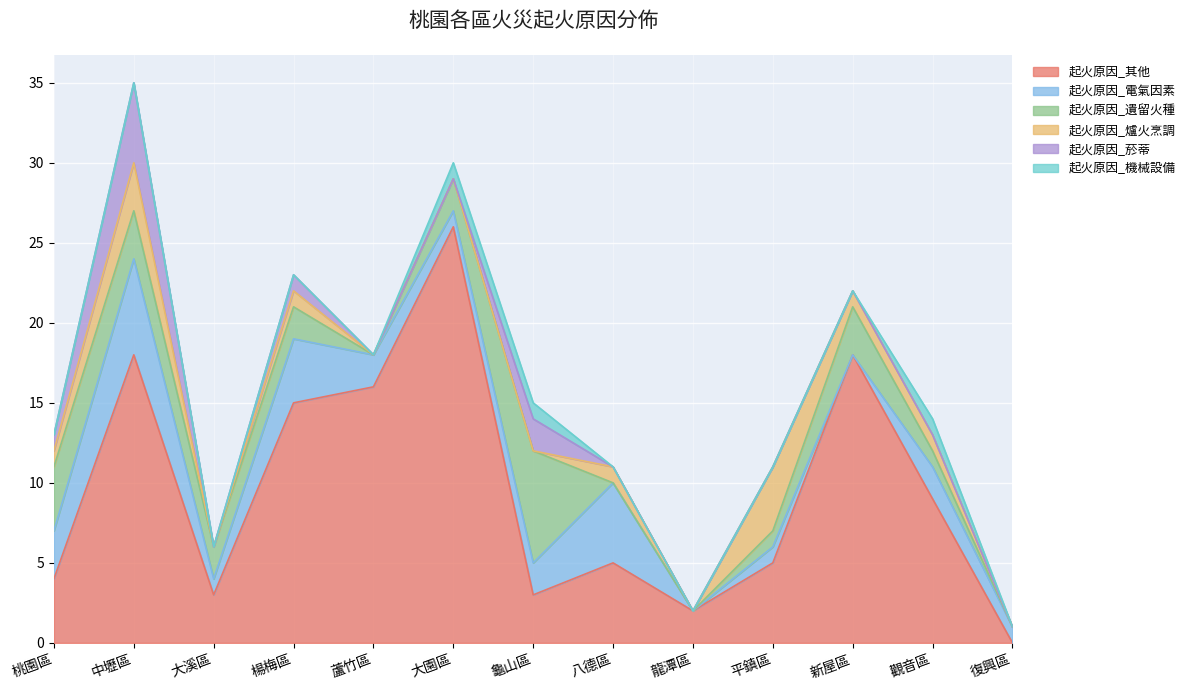

Rank the series by their maximum value, from highest to lowest.

起火原因_其他, 起火原因_遺留火種, 起火原因_電氣因素, 起火原因_菸蒂, 起火原因_爐火烹調, 起火原因_機械設備